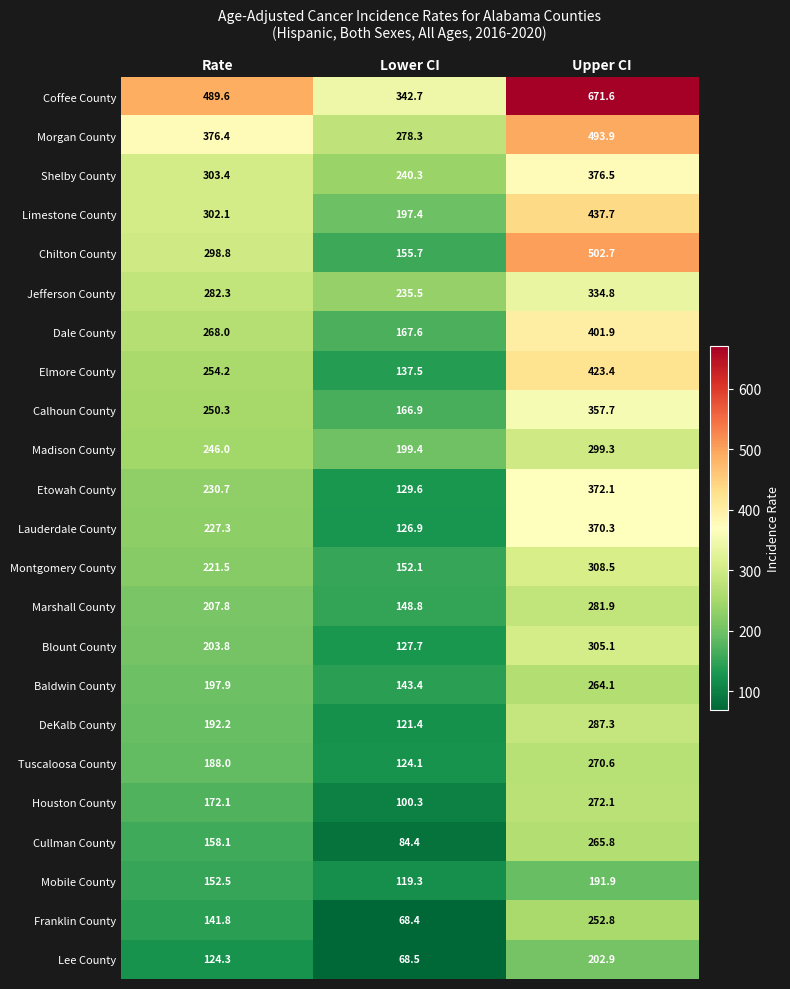

Is it true that Blount County equals 203.8 at Rate?

True